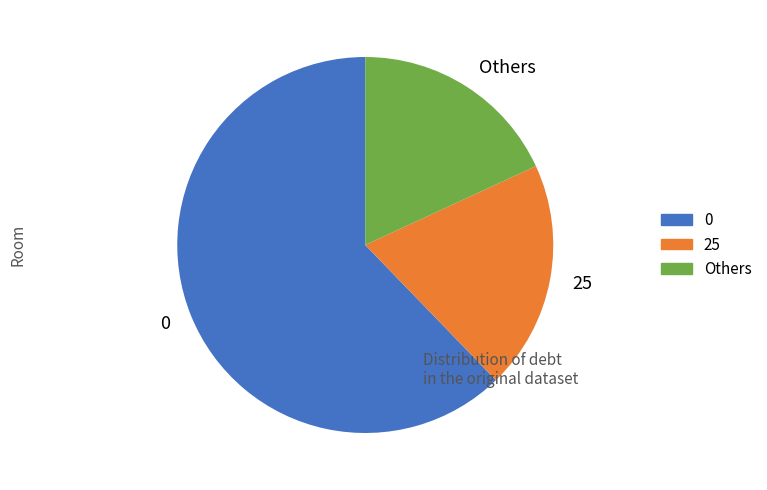

What is the smallest slice in the pie chart?

Others